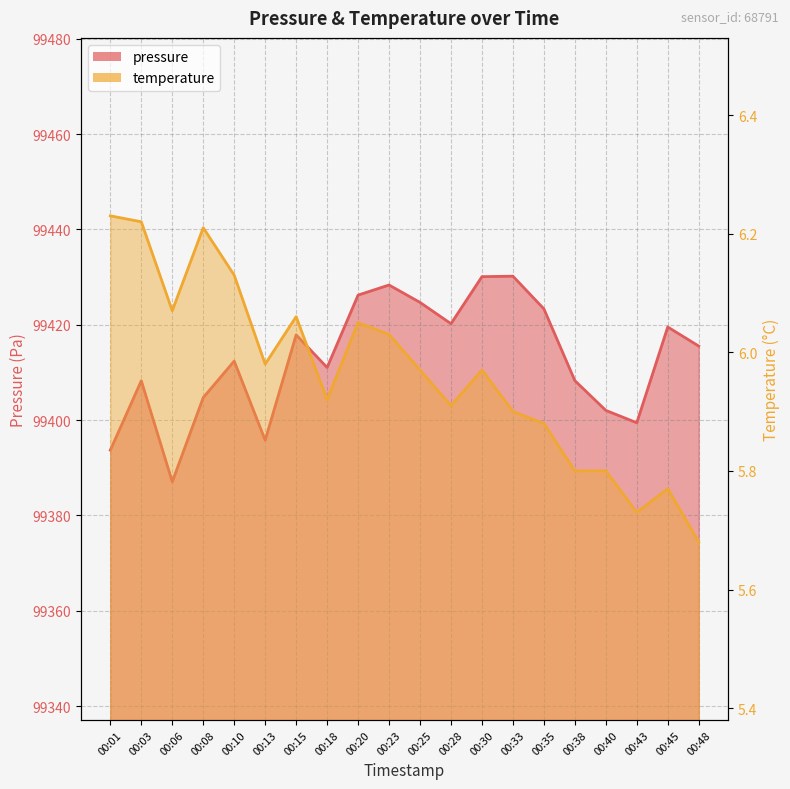

Reading left to right, extract all data points from this chart.

pressure: 00:01=99393.7	00:03=99408.2	00:06=99387.1	00:08=99404.7	00:10=99412.4	00:13=99395.8	00:15=99417.9	00:18=99411.0	00:20=99426.2	00:23=99428.3	00:25=99424.7	00:28=99420.2	00:30=99430.1	00:33=99430.2	00:35=99423.3	00:38=99408.3	00:40=99402.0	00:43=99399.4	00:45=99419.5	00:48=99415.5
temperature: 00:01=6.2	00:03=6.2	00:06=6.1	00:08=6.2	00:10=6.1	00:13=6.0	00:15=6.1	00:18=5.9	00:20=6.0	00:23=6.0	00:25=6.0	00:28=5.9	00:30=6.0	00:33=5.9	00:35=5.9	00:38=5.8	00:40=5.8	00:43=5.7	00:45=5.8	00:48=5.7